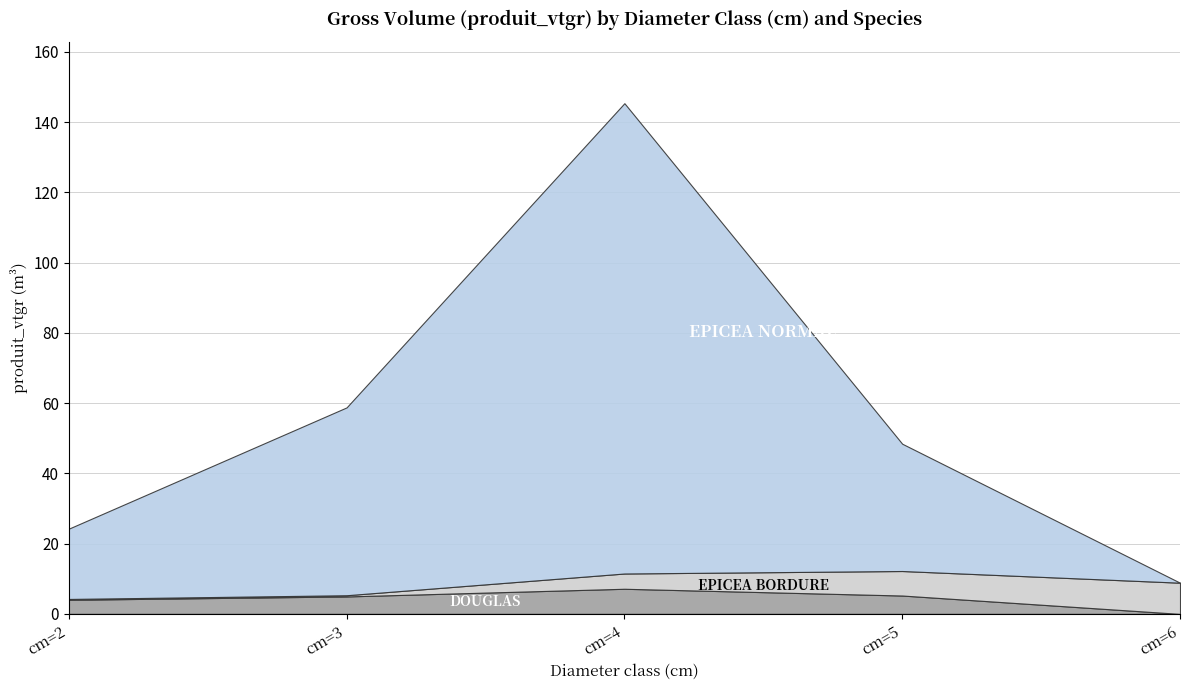

Where is EPICEA NORMAL nearest to the value 66?

cm=3